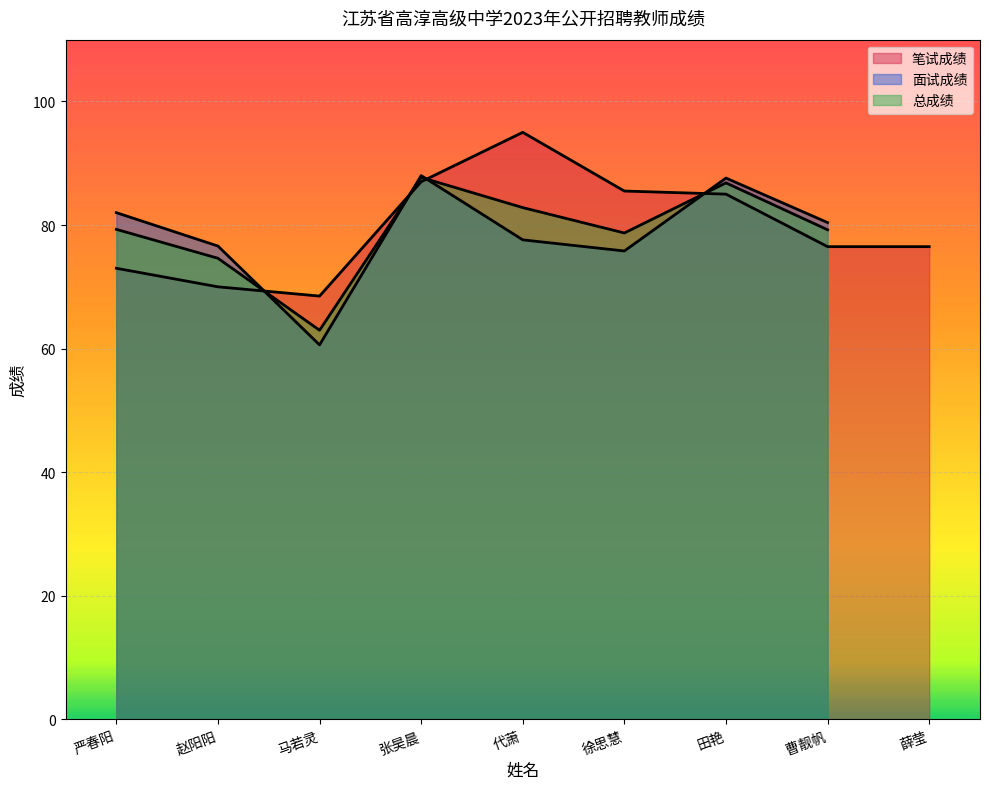

Which series has the widest spread of values?

面试成绩